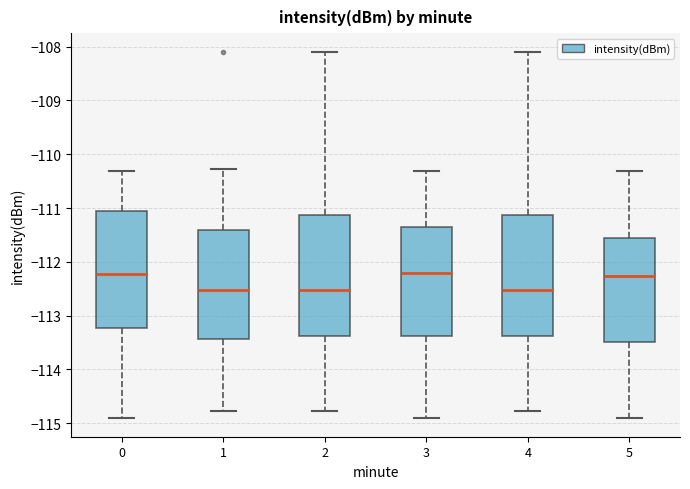

Where does the median line of the box at x = 1 sit on the y-axis? The values are not printed on the chart, so give them approximately, as read against the axis.

-112.5